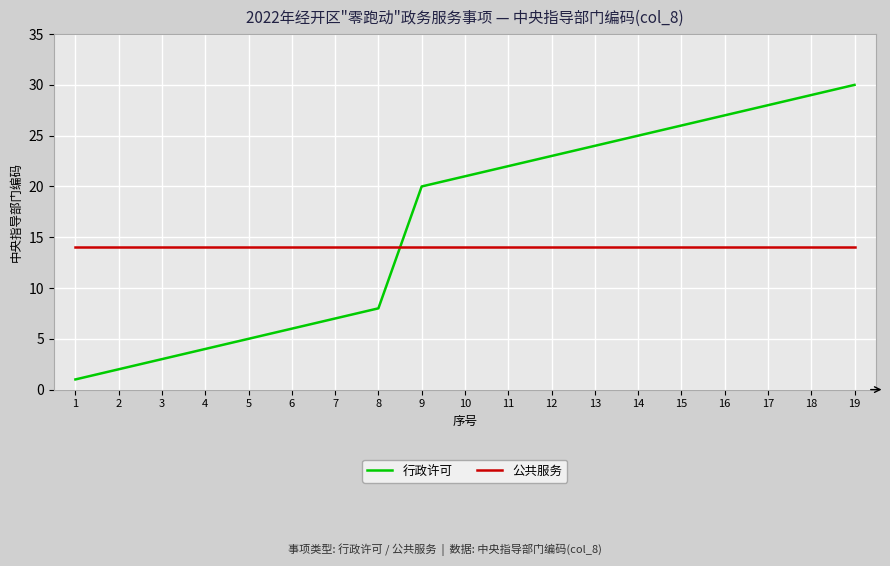

Rank the series at 12 from highest to lowest value.

行政许可, 公共服务